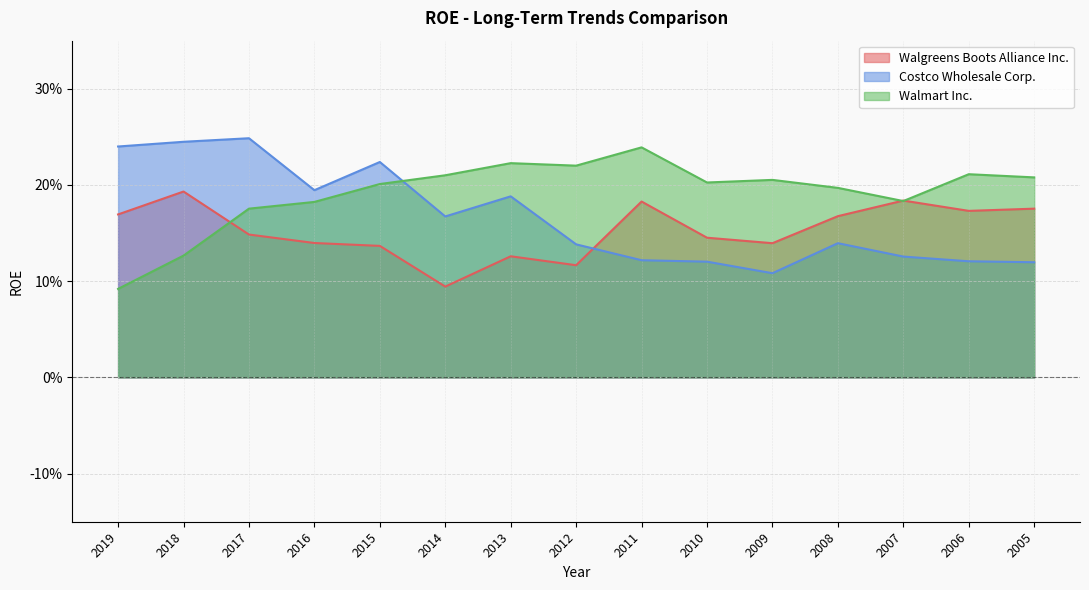

True or false: Costco Wholesale Corp. and Walmart Inc. cross at least once.

True